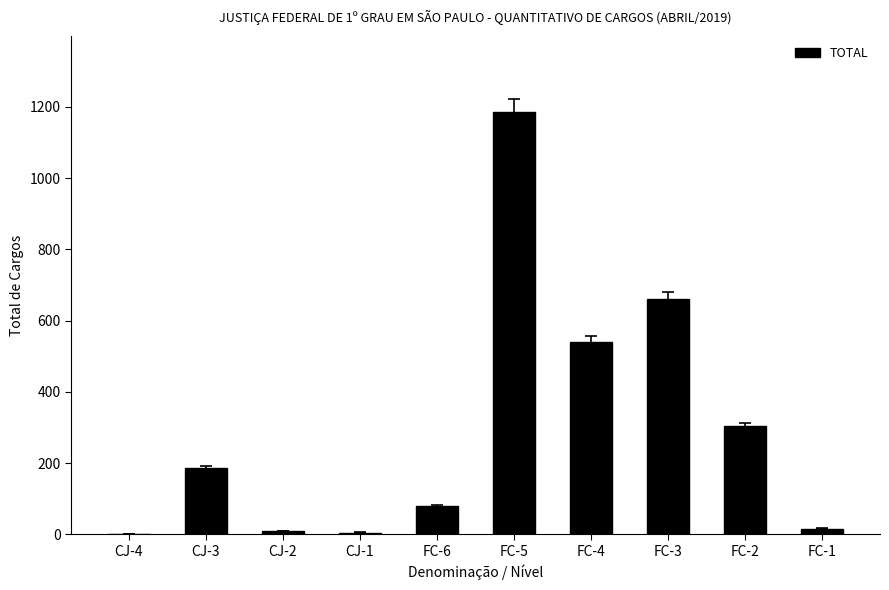

What is the sum of the values at FC-1 and FC-6?

95